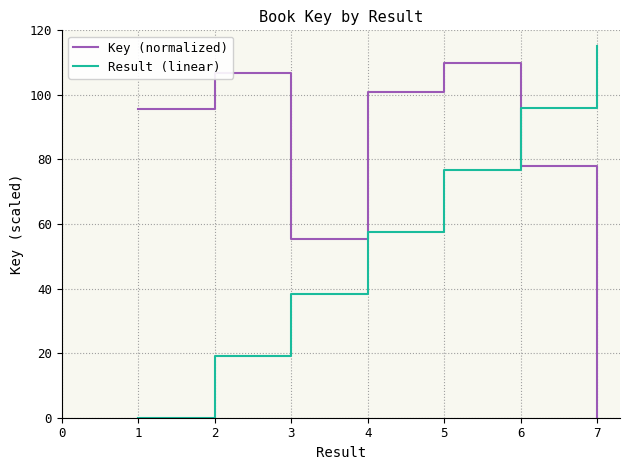

At which label is Key (normalized) closest to 55?

3